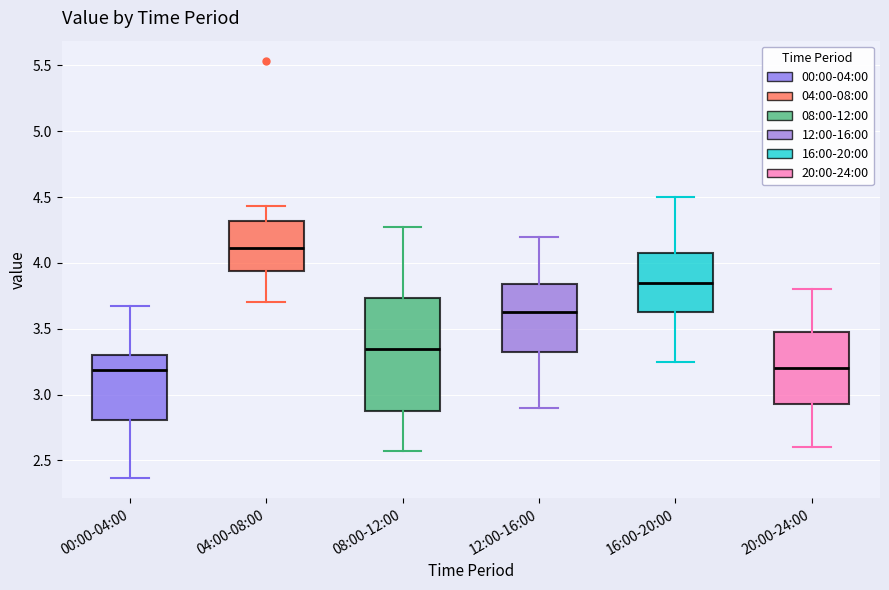

Which box is the tallest, from its lower edge to its upper edge?

08:00-12:00